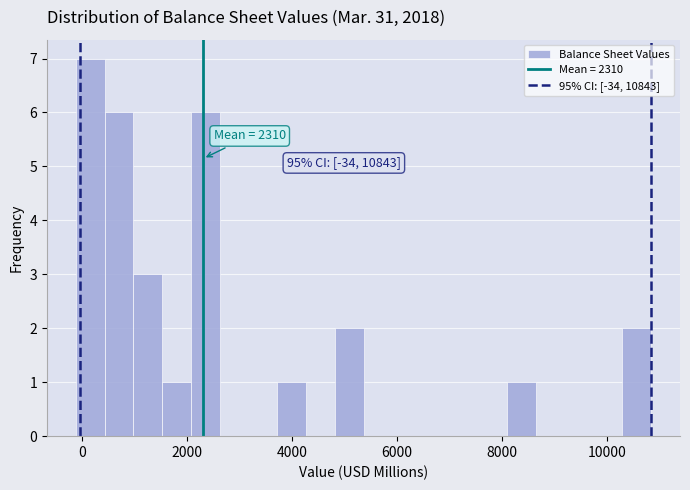

Read against the x-axis, roughly where is the centre of the tallest bar?

200